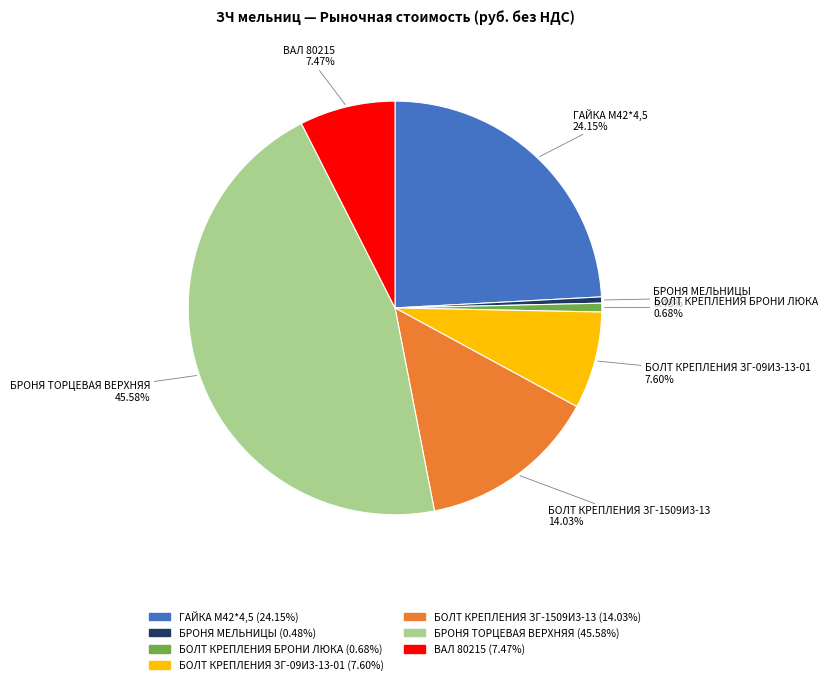

To the nearest percent, what is the difference between the ВАЛ 80215 and БРОНЯ ТОРЦЕВАЯ ВЕРХНЯЯ slice percentages?

38%